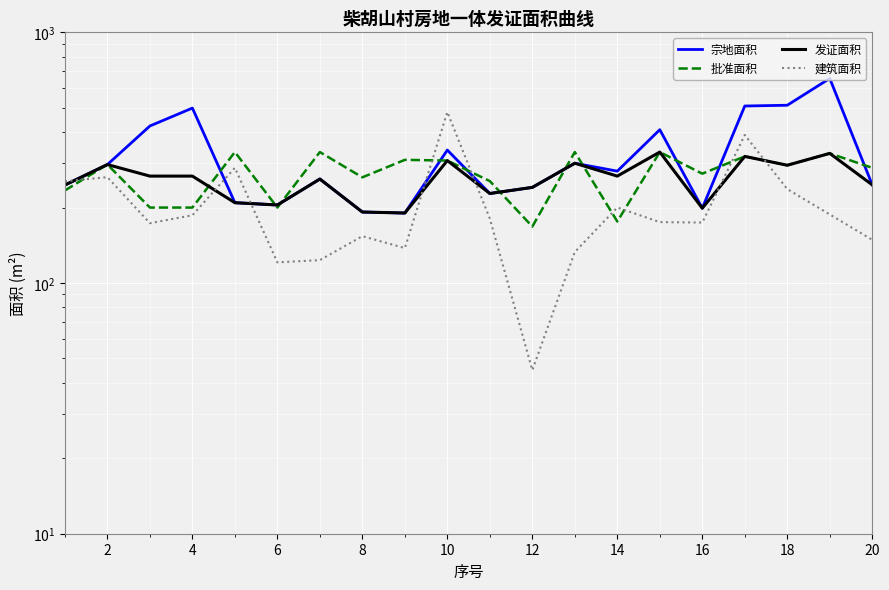

After their last crossing, which series has the higher values: 建筑面积 or 发证面积?

发证面积